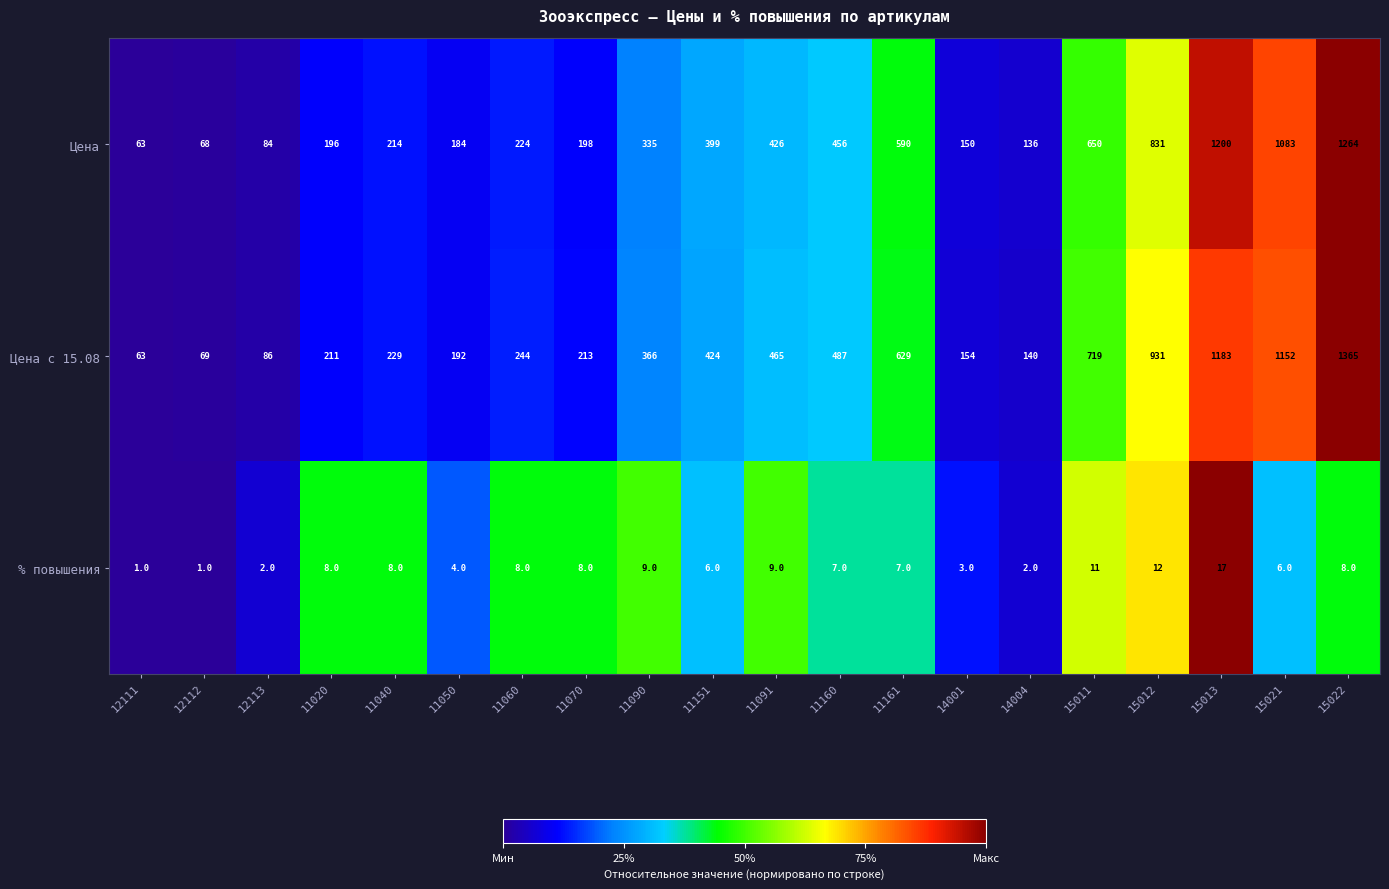

Count the number of data series in this chart.

3